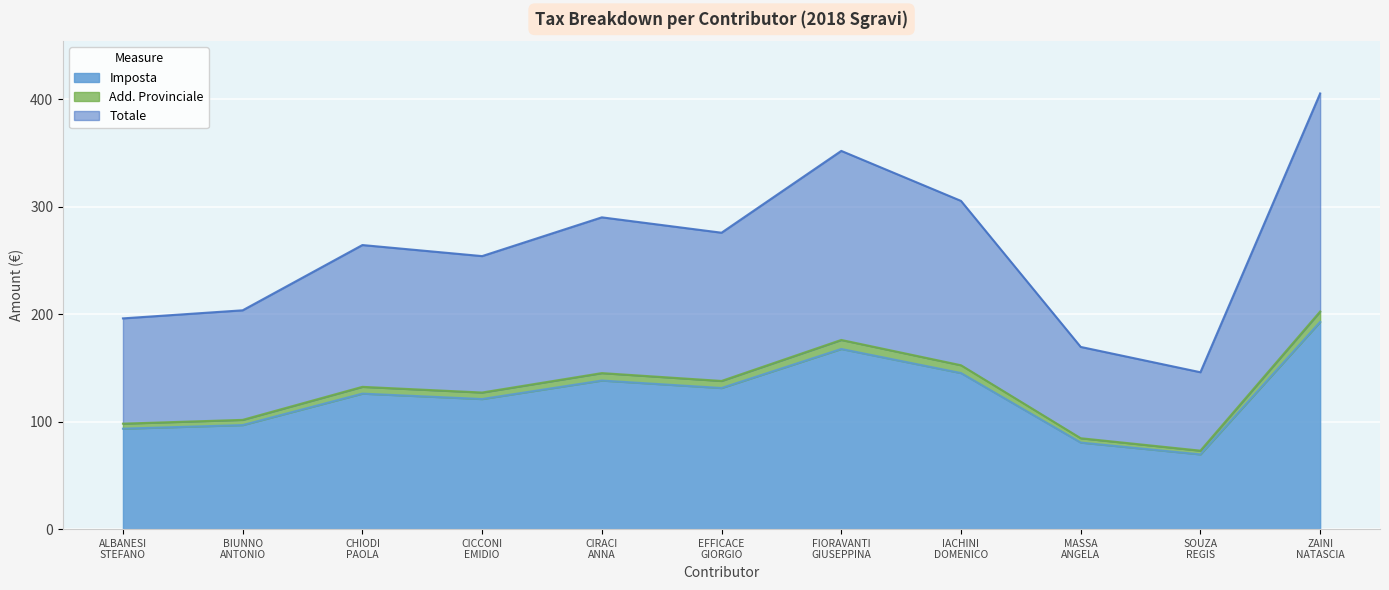

At which label is Imposta closest to 131?

EFFICACE
GIORGIO